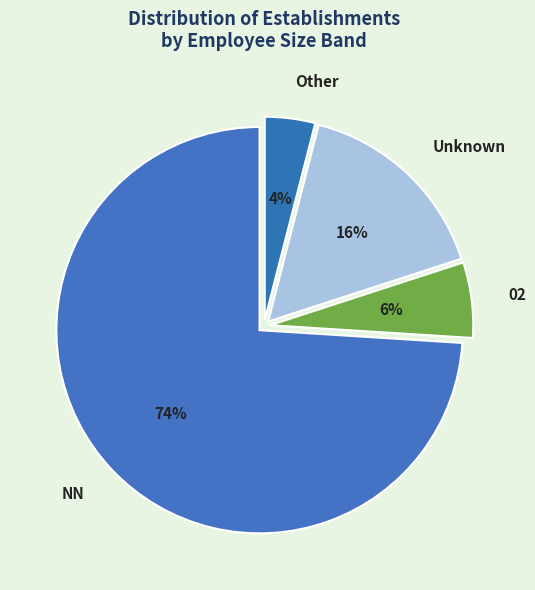

Is the sum of 02 and Unknown greater than half?

No